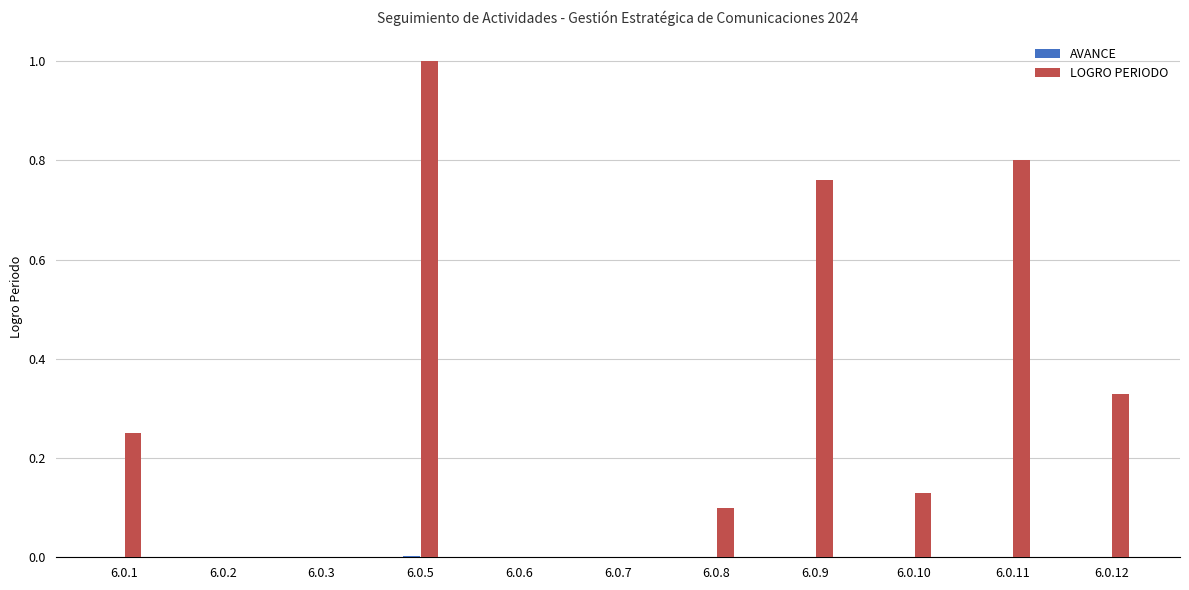

How many groups of bars are there?

11